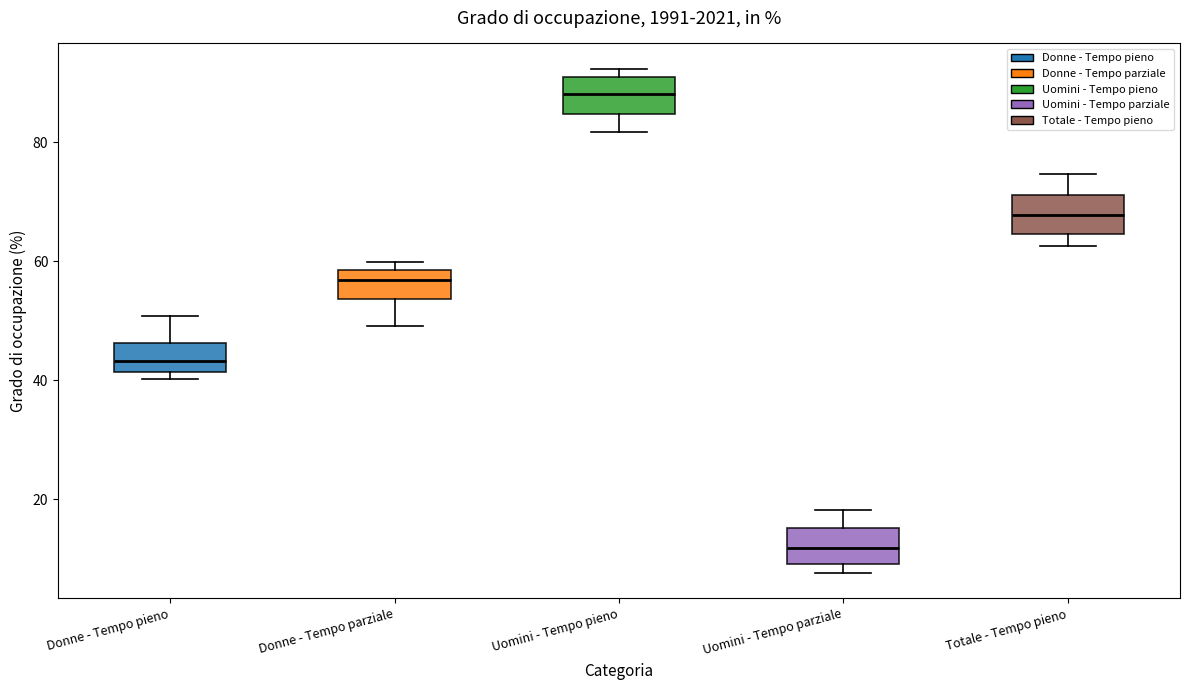

Which box has the highest median line?

Uomini - Tempo pieno